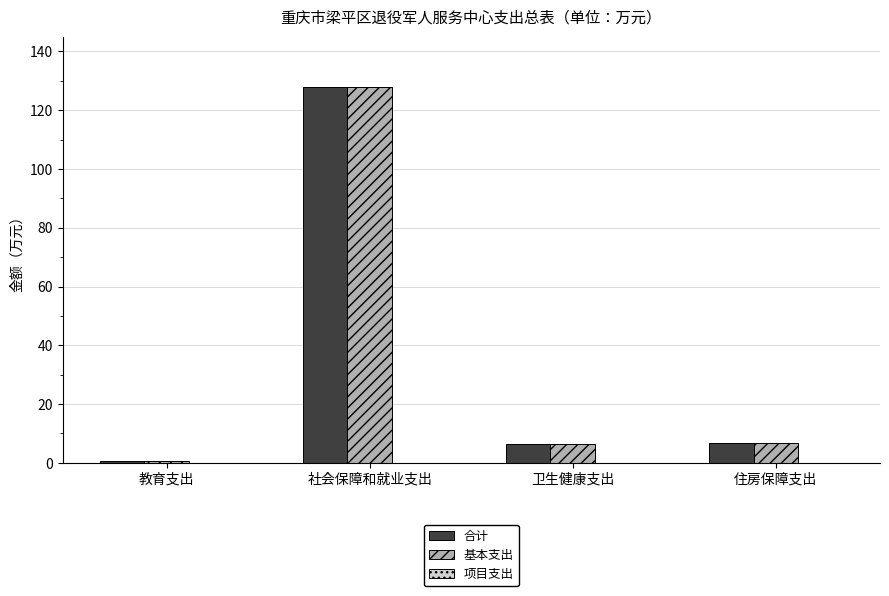

At which category does the chart reach its minimum across all series?

教育支出